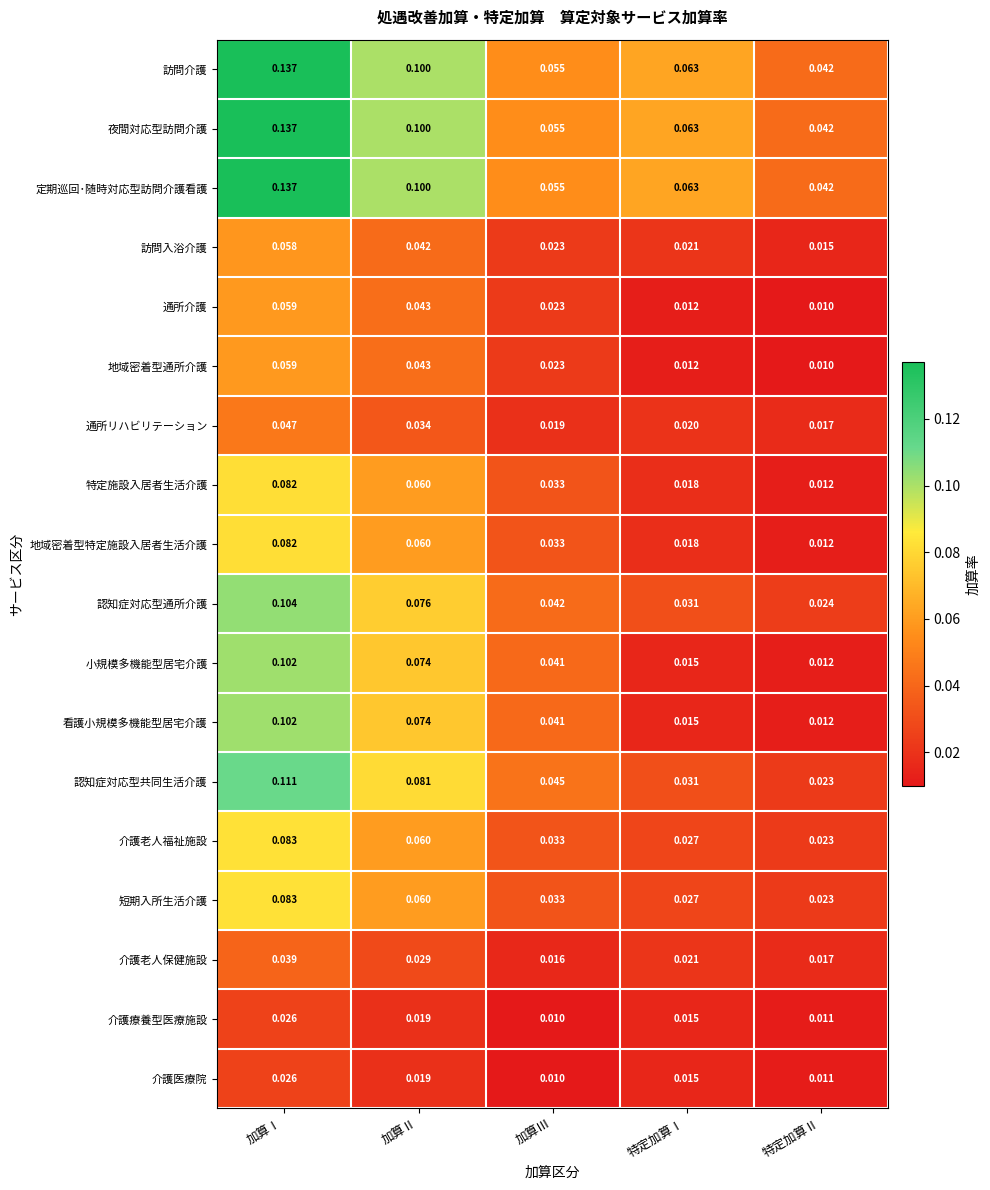

At which category is the sum across all series the highest?

加算Ⅰ